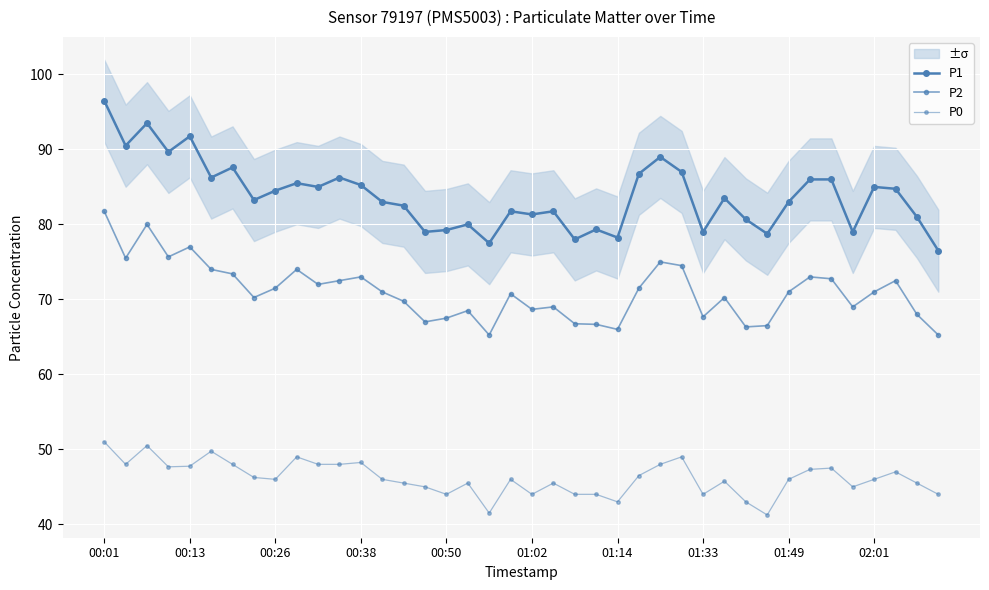

How many data points does each series have?

40